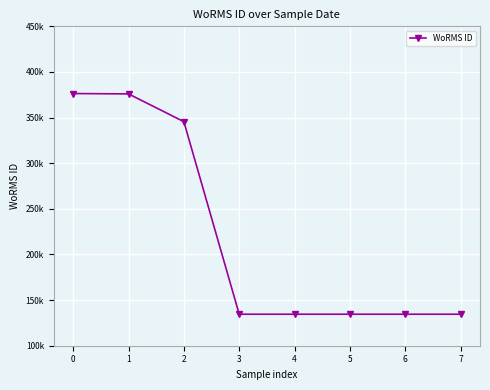

Reading left to right, what are all the values shown in this chart?

0=376359	1=375951	2=345528	3=134526	4=134526	5=134526	6=134526	7=134526